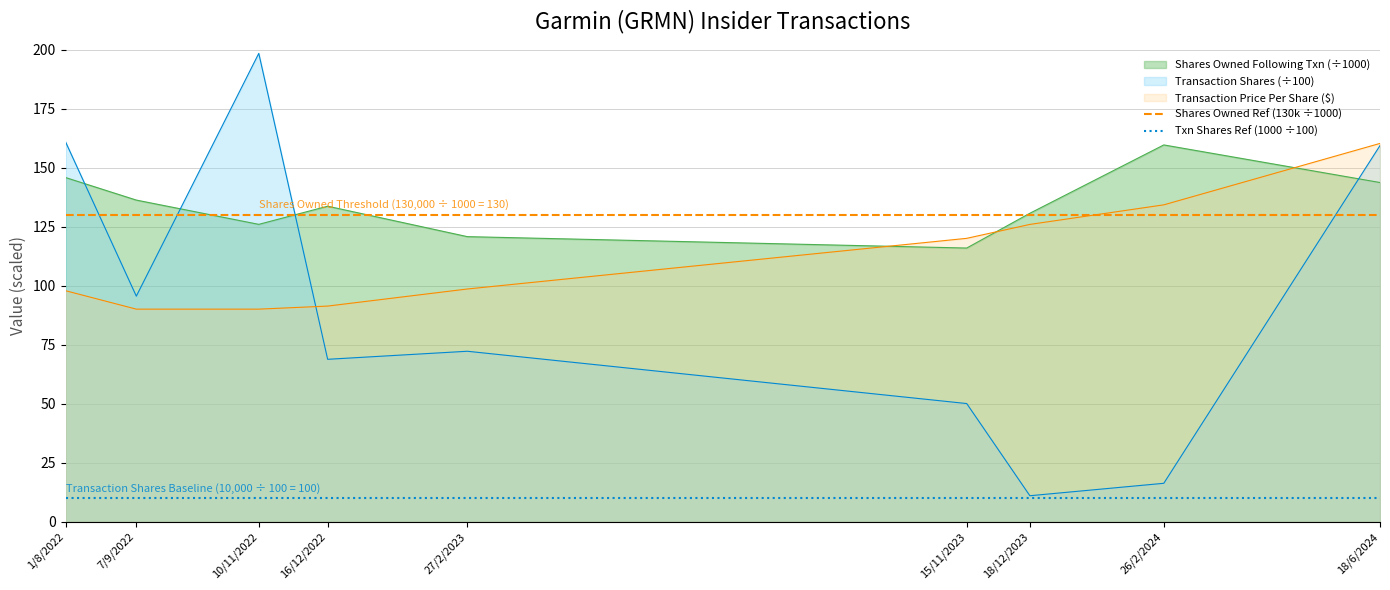

Is it true that Transaction Price Per Share ($) equals 165.6 at 1/8/2022?

False